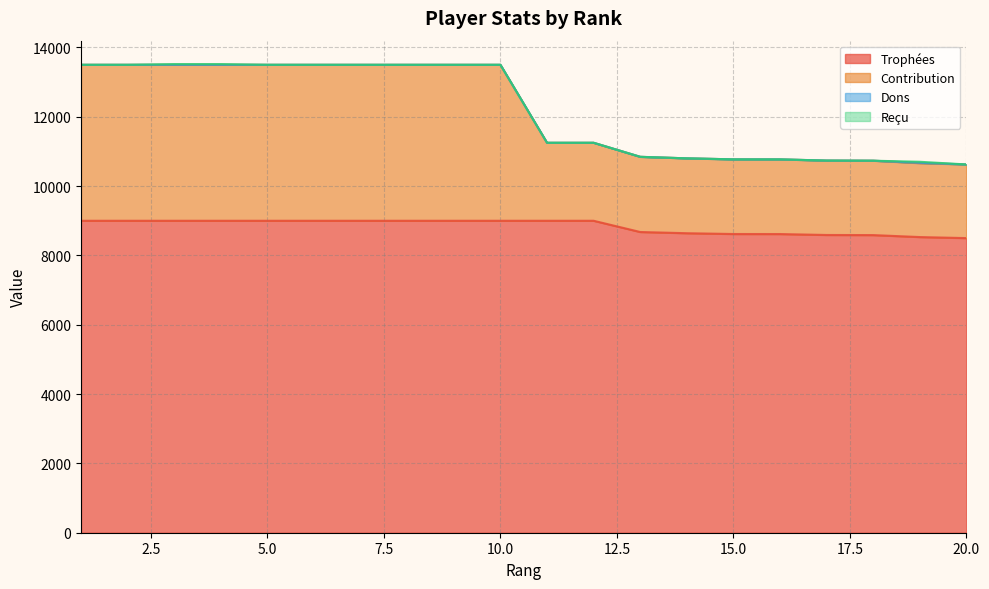

At which label is Contribution closest to 12072?

11